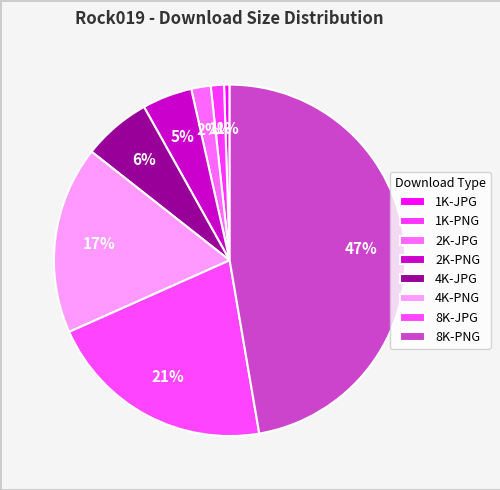

Combined, do 8K-JPG and 2K-JPG account for over 50%?

No